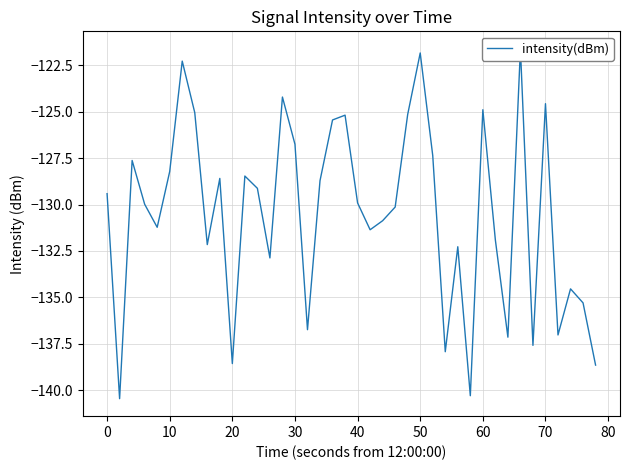

How many distinct data groups are displayed?

1